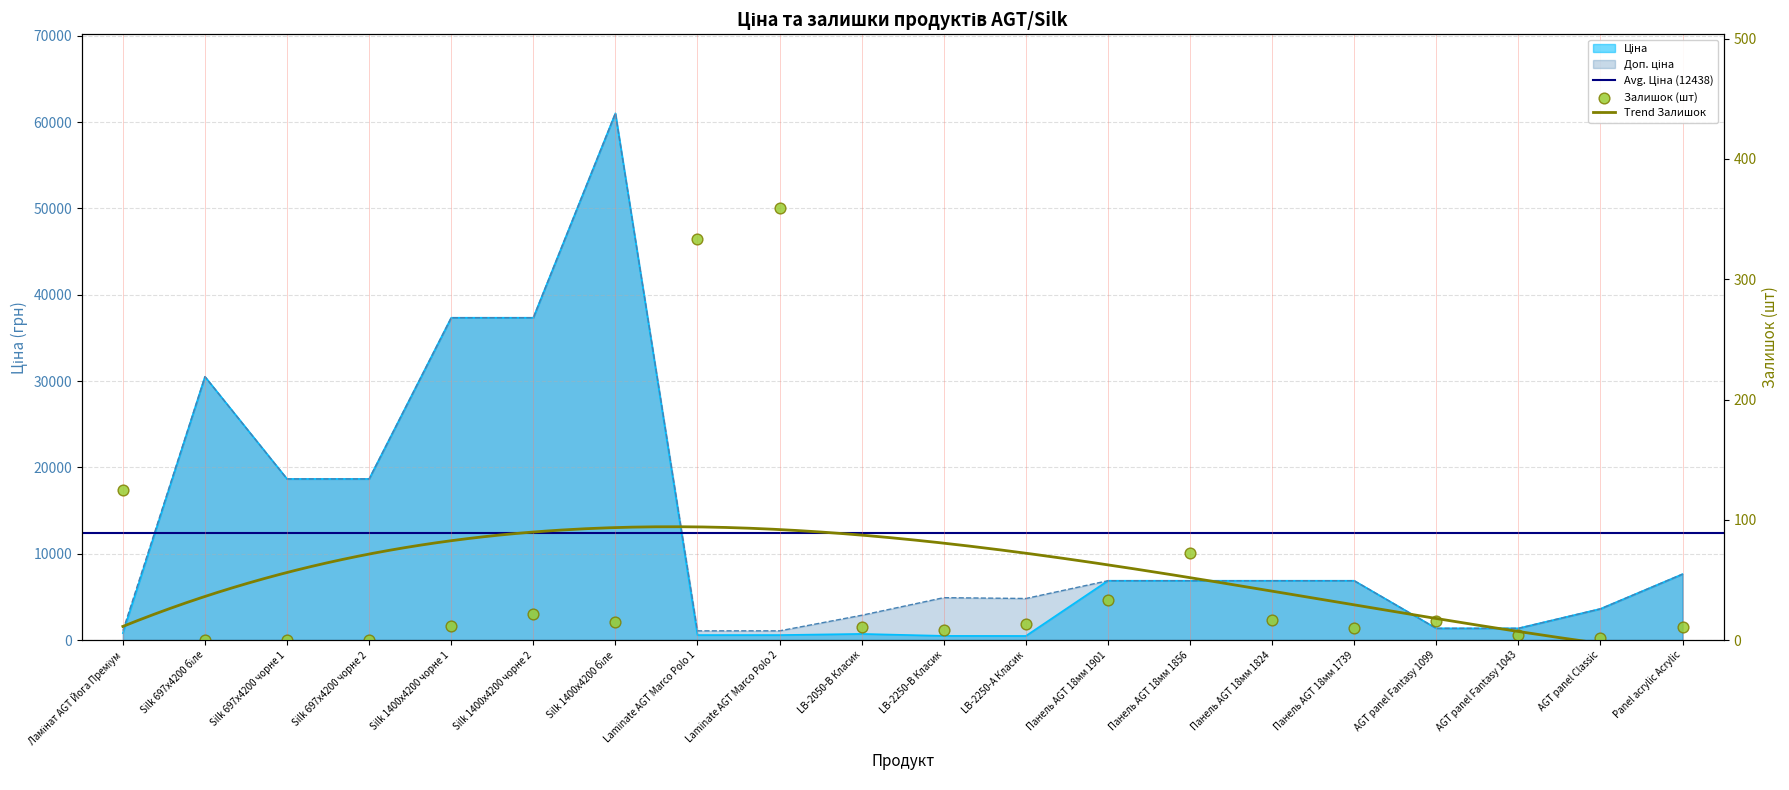

Is the value of Ціна at Laminate AGT Marco Polo 1 greater than the value of Залишок at Ламінат AGT Йога Преміум?

Yes